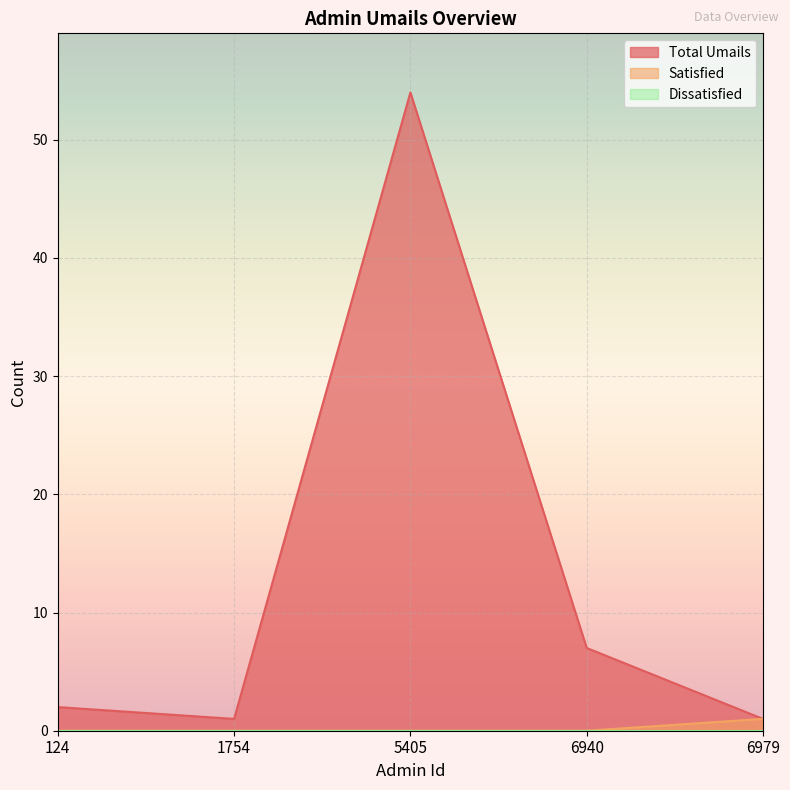

Which series has the largest range (max minus min)?

Total Umails